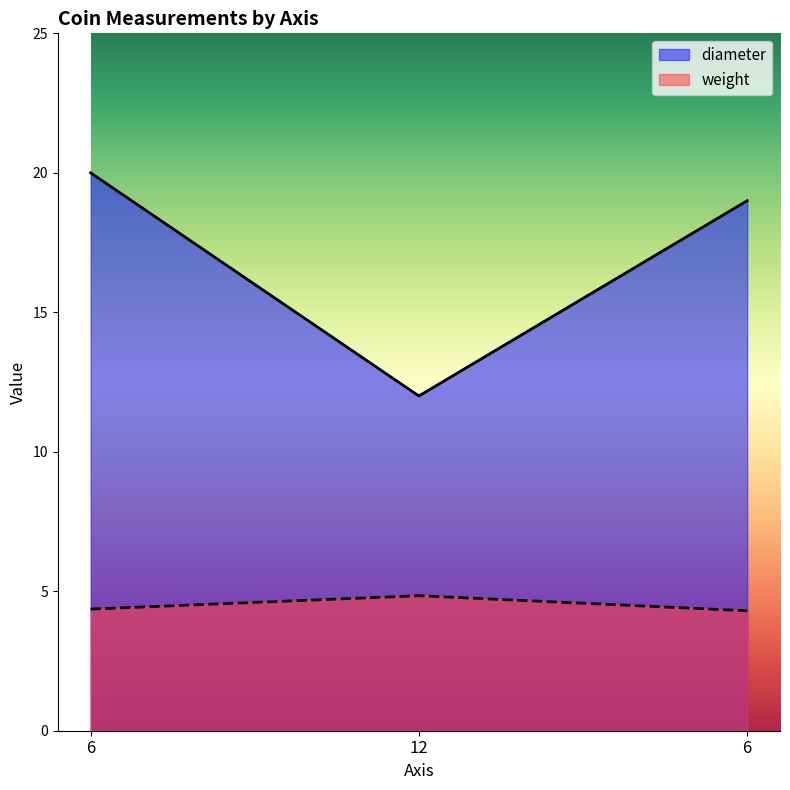

List the series in order of their peak value, lowest first.

weight, diameter